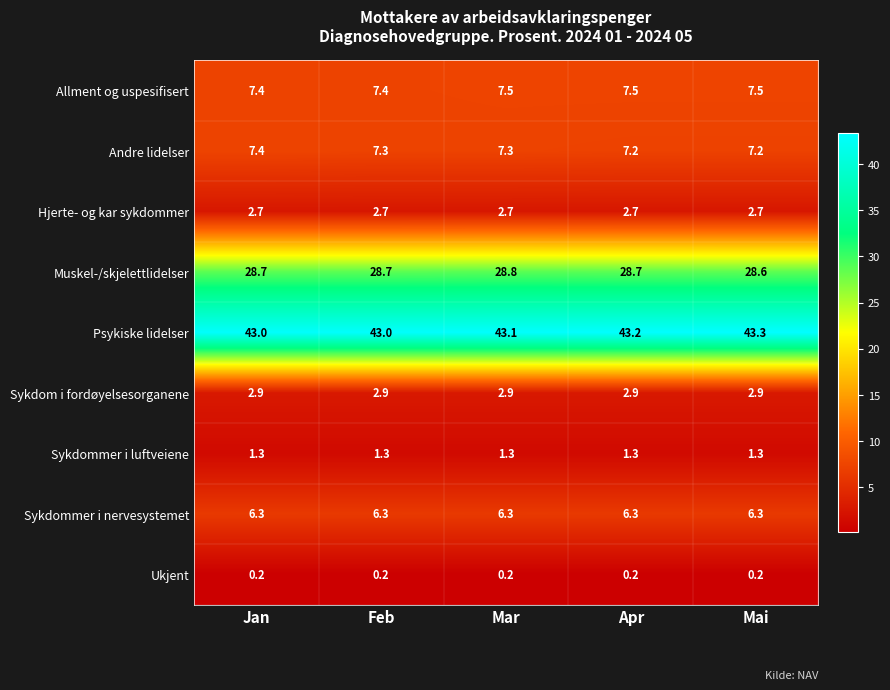

Which category has the highest value across all series?

Mai